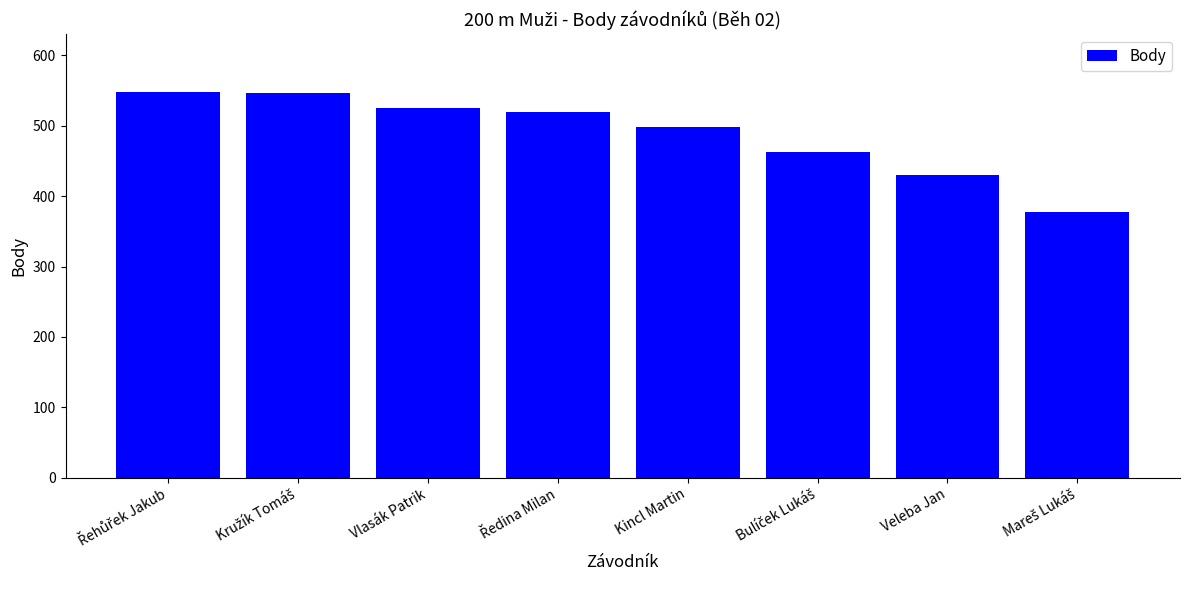

What is the maximum value shown in the chart?

548